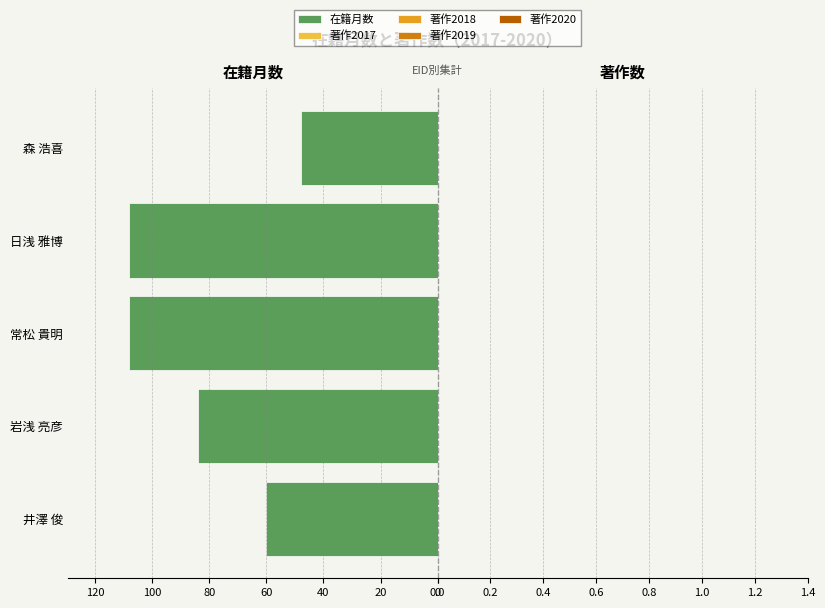

What is the greatest value displayed?

108